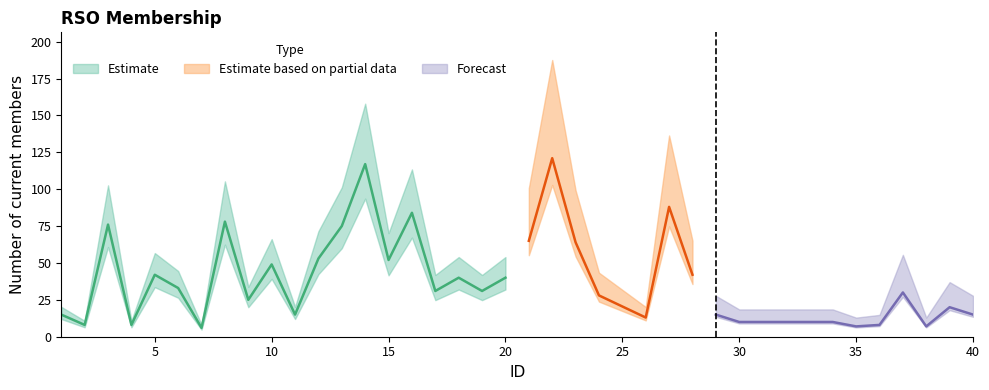

Is it true that the value at 22 is 121?

True